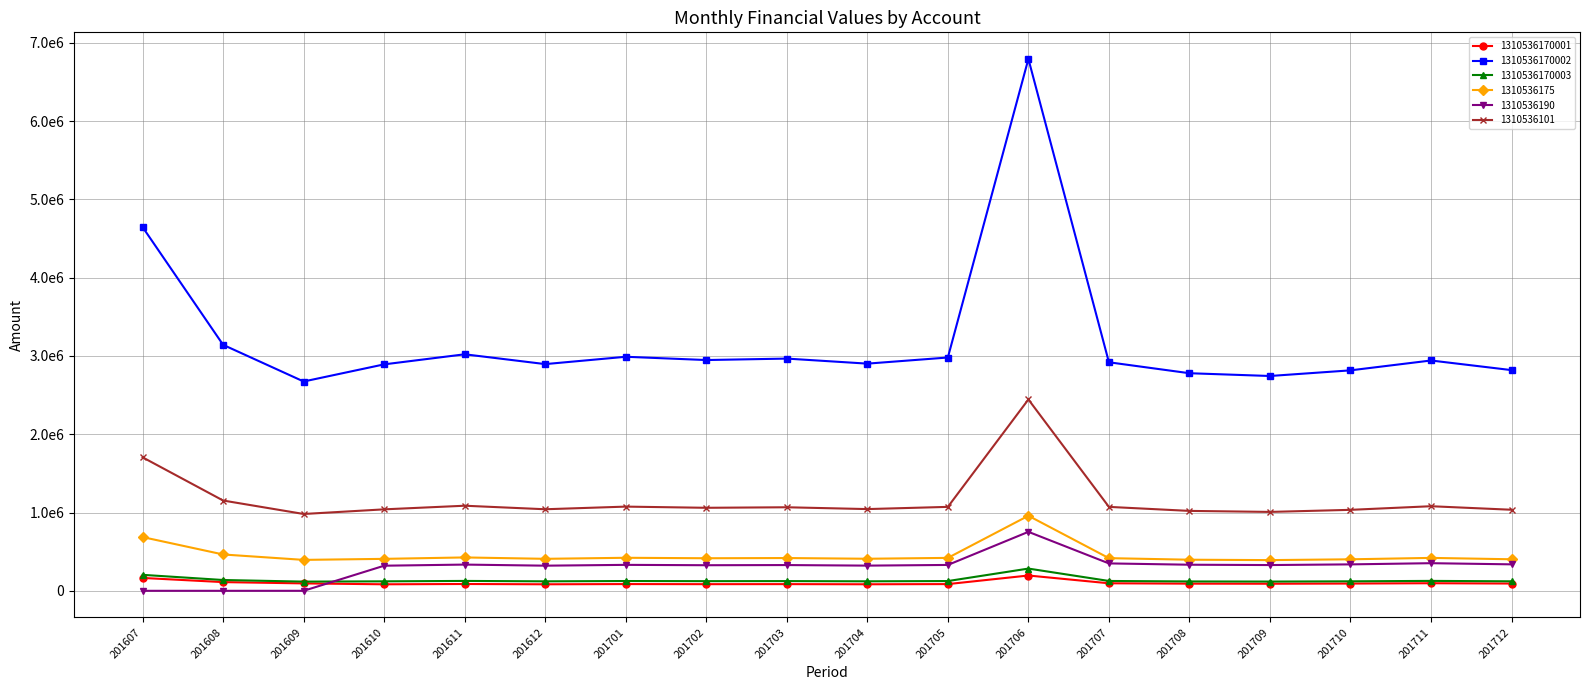

Reading left to right, extract all data points from this chart.

1310536170001: 164339.7	111145.0	94577.0	83185.7	86883.3	83277.5	85973.5	84770.6	85304.6	83452.2	85703.0	195386.0	96043.2	91441.2	90279.0	92651.7	96795.0	92749.3
1310536170002: 4644965.8	3141450.5	2673165.3	2892176.3	3020733.1	2895364.8	2989100.7	2947278.1	2965844.8	2901441.1	2979694.7	6793119.8	2918740.7	2778884.8	2743566.0	2815672.9	2941585.8	2818636.9
1310536170003: 203933.1	137922.6	117362.9	120854.8	126226.8	120988.0	124905.0	123157.3	123933.2	121241.9	124511.9	283862.8	125615.5	119596.4	118076.4	121179.7	126598.7	121307.2
1310536175: 686199.7	464085.8	394906.1	408061.4	426199.7	408511.3	421736.6	415835.8	418455.4	409368.6	420409.5	958451.3	417095.9	397110.1	392063.0	402367.3	420360.6	402790.8
1310536190: 0.0	0.0	0.0	320640.8	334893.2	320994.3	331386.3	326749.7	328808.1	321667.9	330343.5	753118.5	349922.2	333155.1	328920.8	337565.6	352661.1	337920.9
1310536101: 1704831.9	1152999.9	981126.2	1040414.8	1086661.1	1041561.8	1075281.8	1060236.8	1066915.9	1043747.7	1071898.2	2443717.7	1071901.5	1020539.7	1007568.9	1034050.0	1080291.3	1035138.5